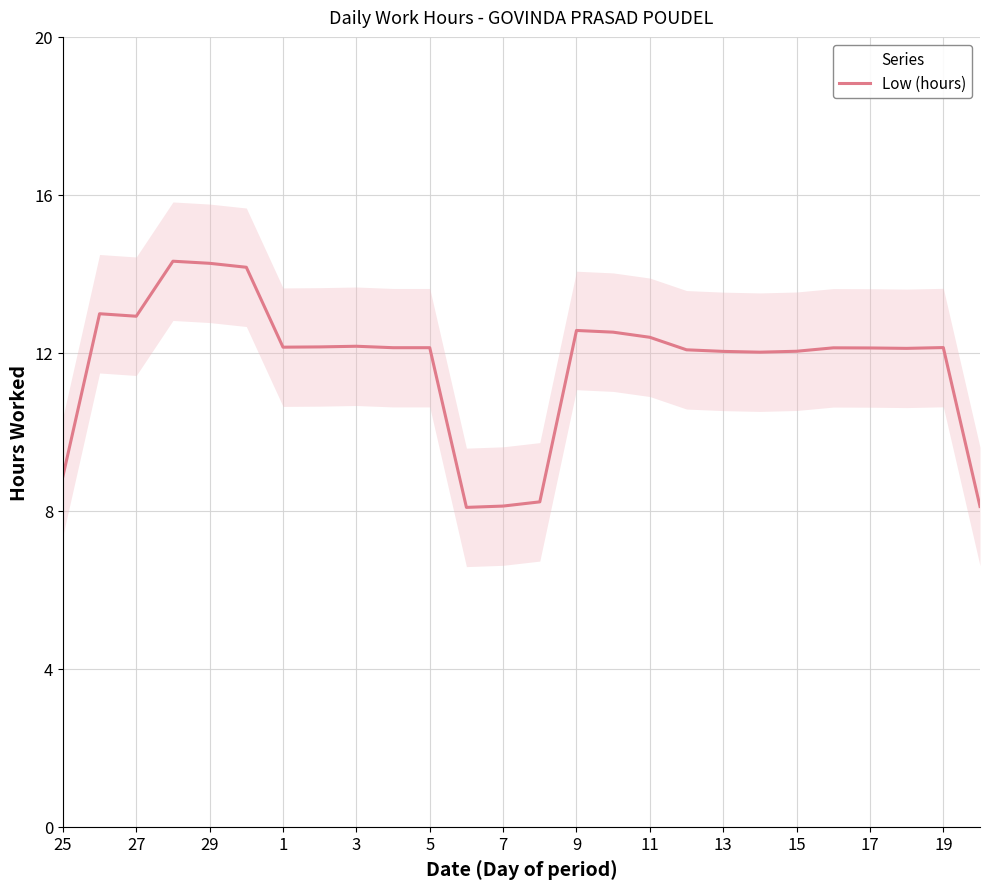

How many values exceed 12?

21